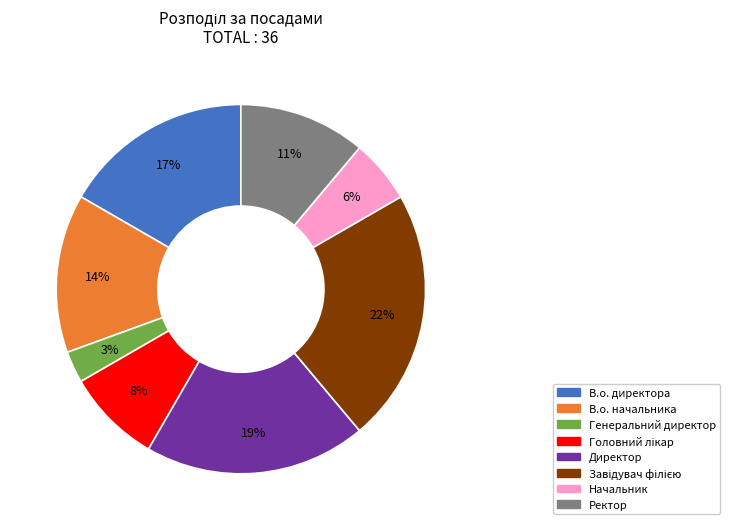

Is it true that В.о. директора is 17% of the pie?

True